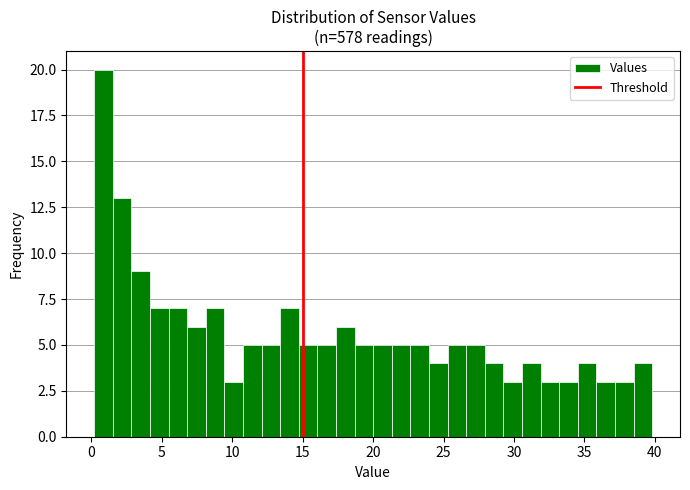

Read against the x-axis, roughly where is the centre of the tallest bar?

1.0